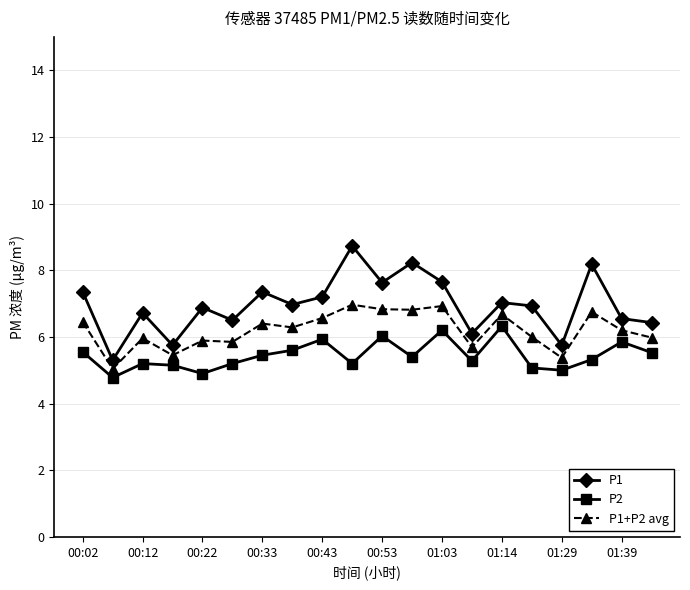

True or false: P2 and P1+P2 avg cross at least once.

False